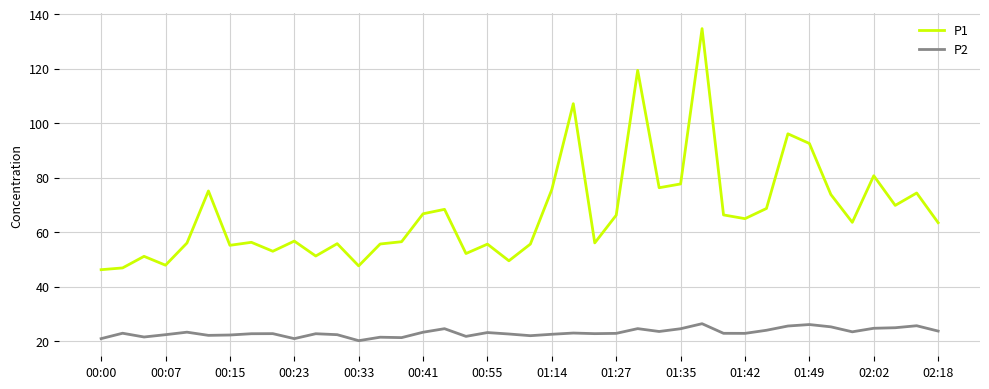

What is the highest value of the P1 series?

134.7